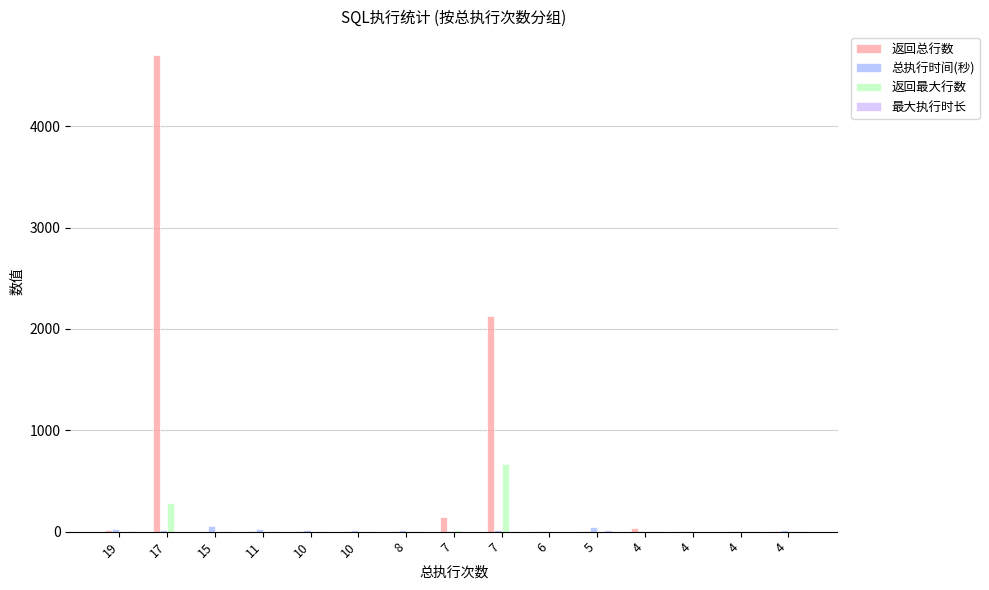

How many series are shown in this chart?

4